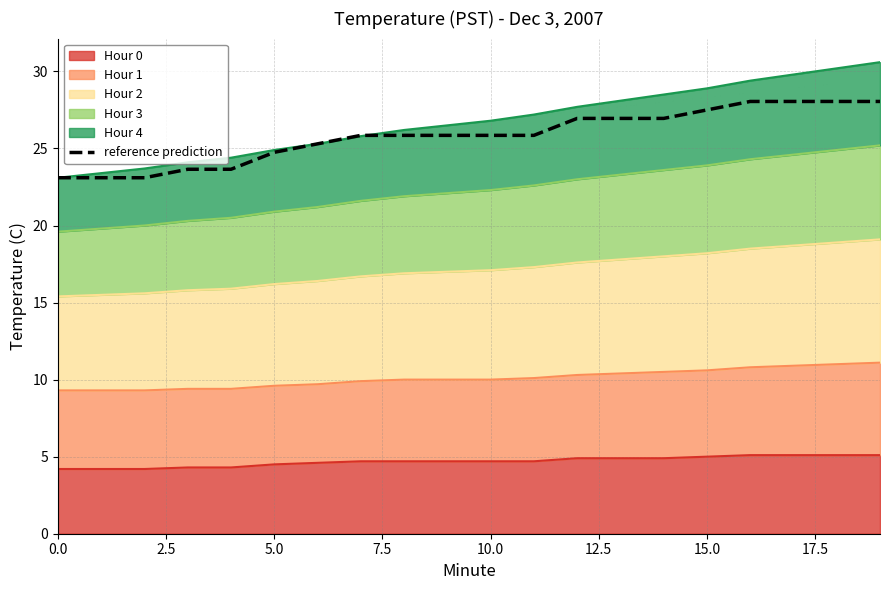

What is the sum of all values?

516.5